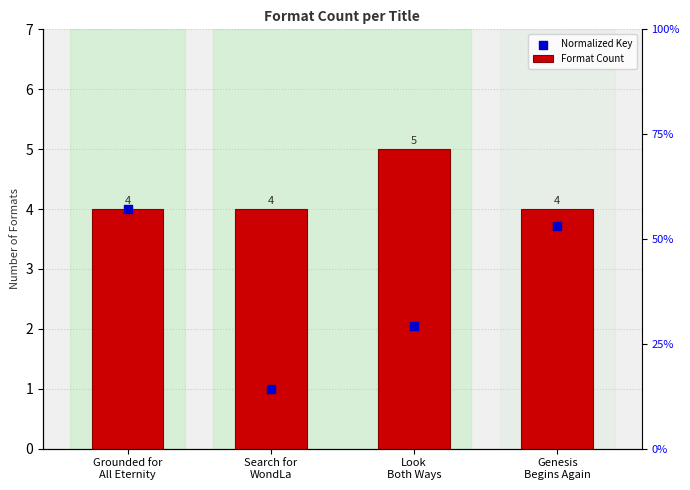

Which series has the largest total across all categories?

Format Count